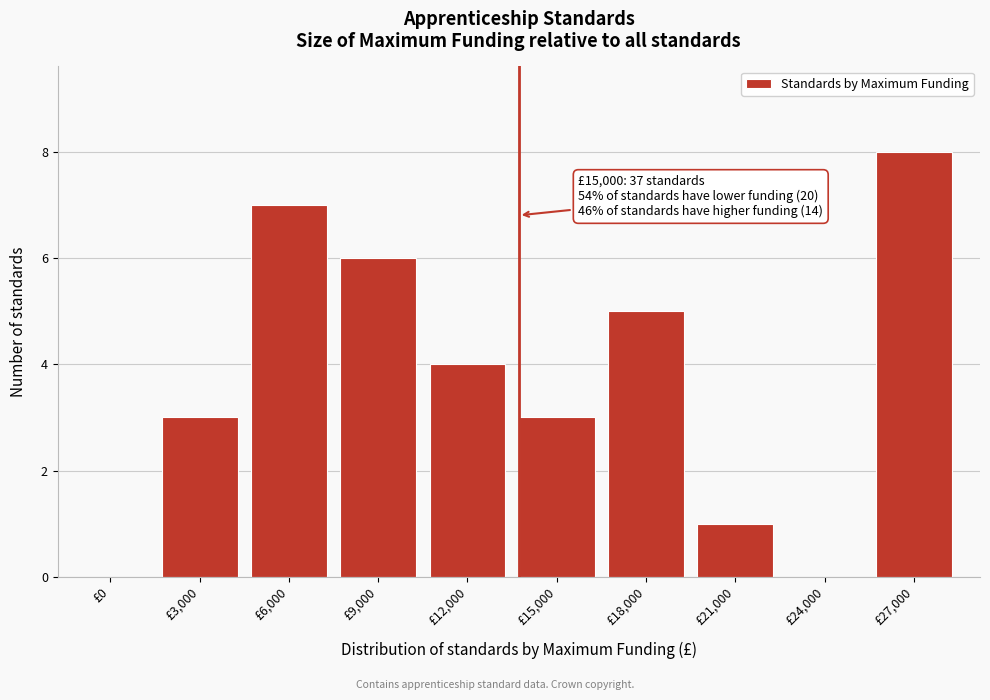

Reading left to right, what are all the values shown in this chart?

£0=0	£3,000=3	£6,000=7	£9,000=6	£12,000=4	£15,000=3	£18,000=5	£21,000=1	£24,000=0	£27,000=8